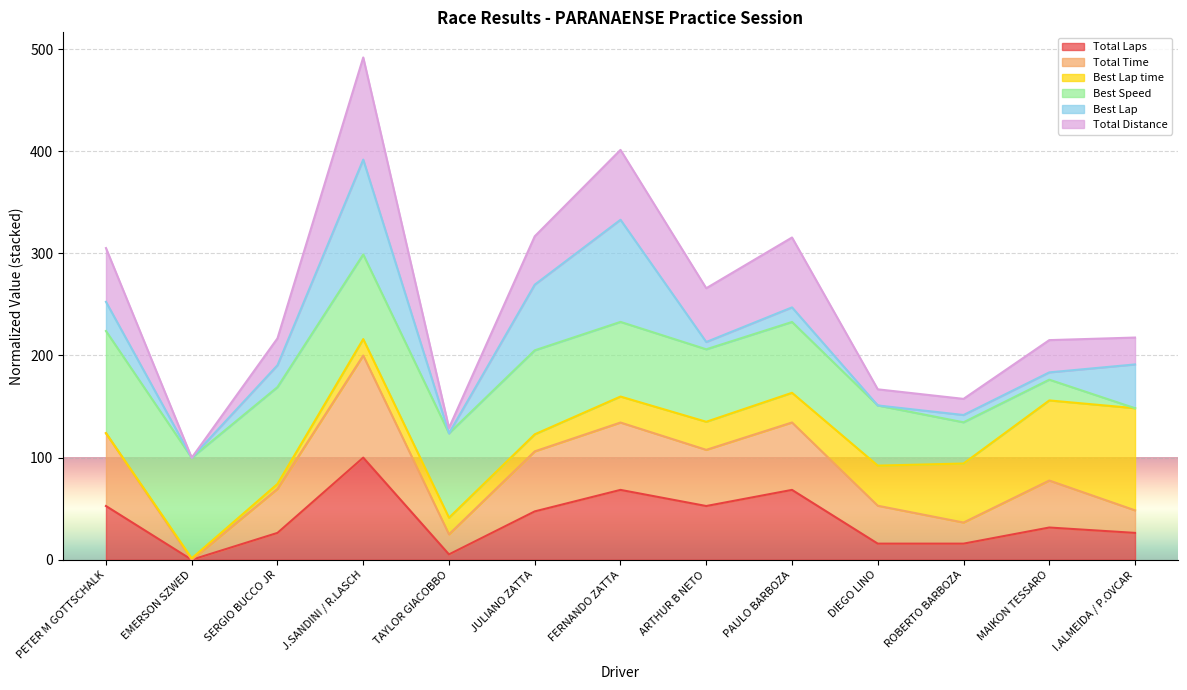

True or false: Total Laps and Total Distance cross at least once.

False